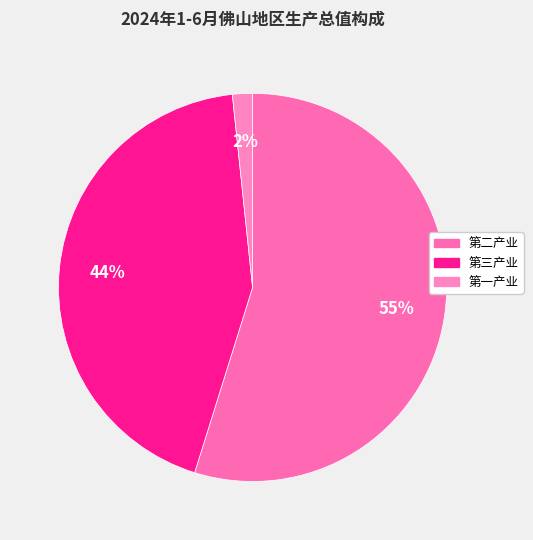

What is the smallest slice in the pie chart?

第一产业